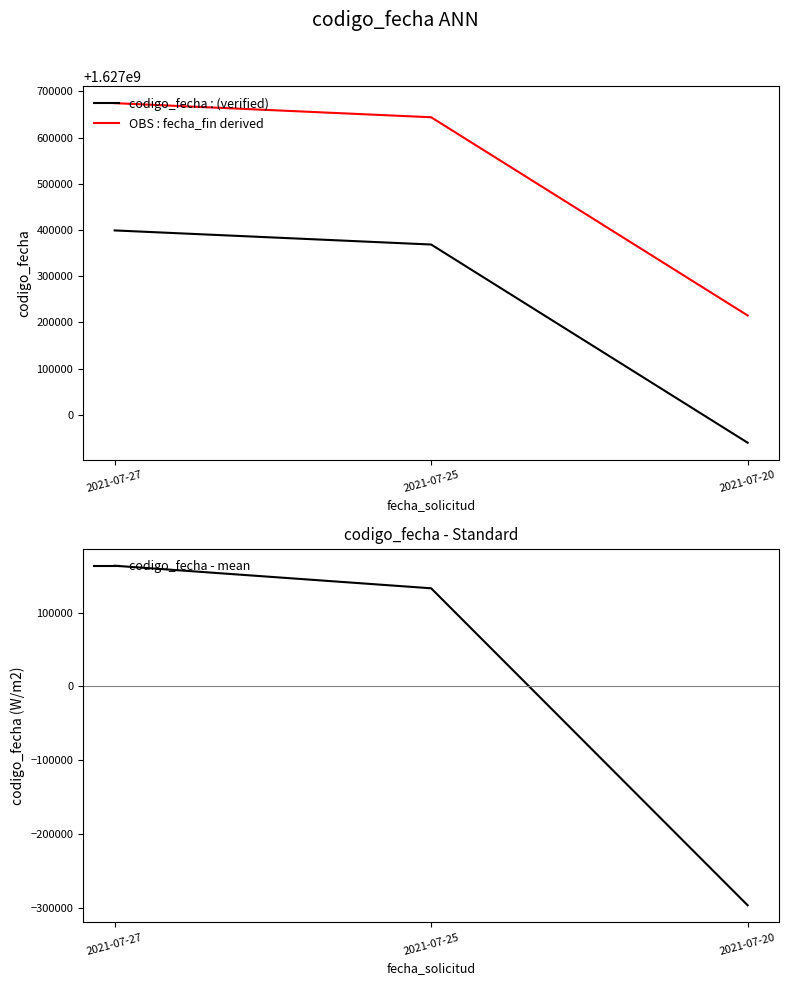

How many categories are shown in the chart?

3